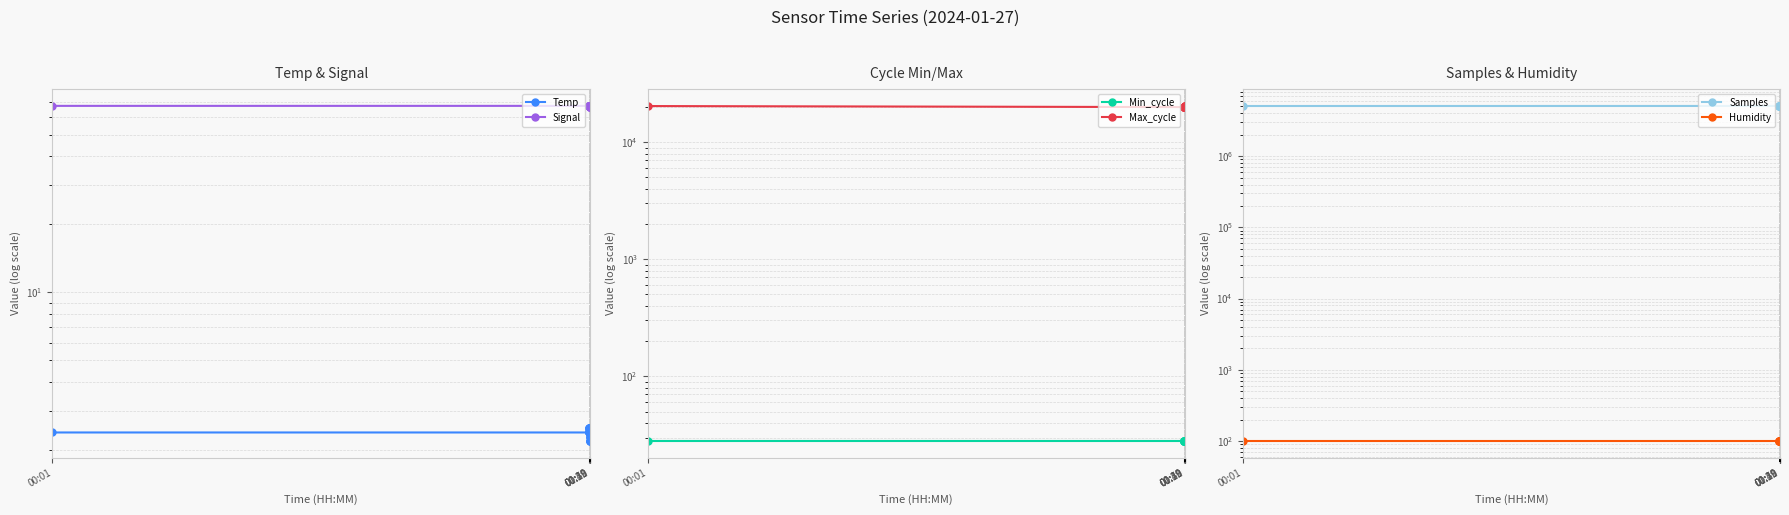

Reading left to right, transcribe all the data shown in this chart.

Temp: 2.4	2.4	2.4	2.4	2.5	2.5	2.4	2.4	2.4	2.5	2.5	2.4	2.4	2.4	2.4	2.4	2.4	2.4	2.4	2.4	2.4	2.5	2.4	2.4	2.4	2.4	2.5	2.5	2.5	2.4	2.4	2.4	2.4	2.3	2.3	2.3	2.2	2.2	2.2	2.2
Signal: 67.0	67.0	67.0	67.0	67.0	67.0	67.0	67.0	67.0	67.0	67.0	67.0	67.0	67.0	67.0	67.0	66.0	67.0	67.0	67.0	67.0	67.0	67.0	67.0	67.0	67.0	67.0	66.0	67.0	67.0	67.0	67.0	67.0	66.0	67.0	66.0	67.0	66.0	66.0	66.0
Min_cycle: 28.0	28.0	28.0	28.0	28.0	28.0	28.0	28.0	28.0	28.0	28.0	28.0	28.0	28.0	28.0	28.0	28.0	28.0	28.0	28.0	28.0	28.0	28.0	28.0	28.0	28.0	28.0	28.0	28.0	28.0	28.0	28.0	28.0	28.0	28.0	28.0	28.0	28.0	28.0	28.0
Max_cycle: 20369.0	19959.0	19917.0	19927.0	19923.0	19930.0	19962.0	19916.0	20011.0	19999.0	19992.0	19920.0	19917.0	19942.0	19968.0	20440.0	19924.0	19923.0	19923.0	20347.0	19931.0	20289.0	20301.0	19916.0	20323.0	19923.0	19916.0	20023.0	19986.0	20006.0	20442.0	19926.0	19916.0	19916.0	19934.0	19920.0	19966.0	19920.0	19920.0	19924.0
Samples: 5074032.0	5080803.0	5078881.0	5080979.0	5096144.0	5077975.0	5083081.0	5074450.0	5086716.0	5086792.0	5079602.0	5083935.0	5081867.0	5063599.0	5079282.0	5086867.0	5082554.0	5080208.0	5065980.0	5083778.0	5077122.0	5081142.0	5081292.0	5077194.0	5073316.0	5075918.0	5082009.0	5079895.0	5083584.0	5079974.0	5080093.0	5079628.0	5084295.0	5082651.0	5078555.0	5073275.0	5077706.0	5083451.0	5075685.0	5076599.0
Humidity: 99.9	99.9	99.9	99.9	99.9	99.9	99.9	99.9	99.9	99.9	99.9	99.9	99.9	99.9	99.9	99.9	99.9	99.9	99.9	99.9	99.9	99.9	99.9	99.9	99.9	99.9	99.9	99.9	99.9	99.9	99.9	99.9	99.9	99.9	99.9	99.9	99.9	99.9	99.9	99.9